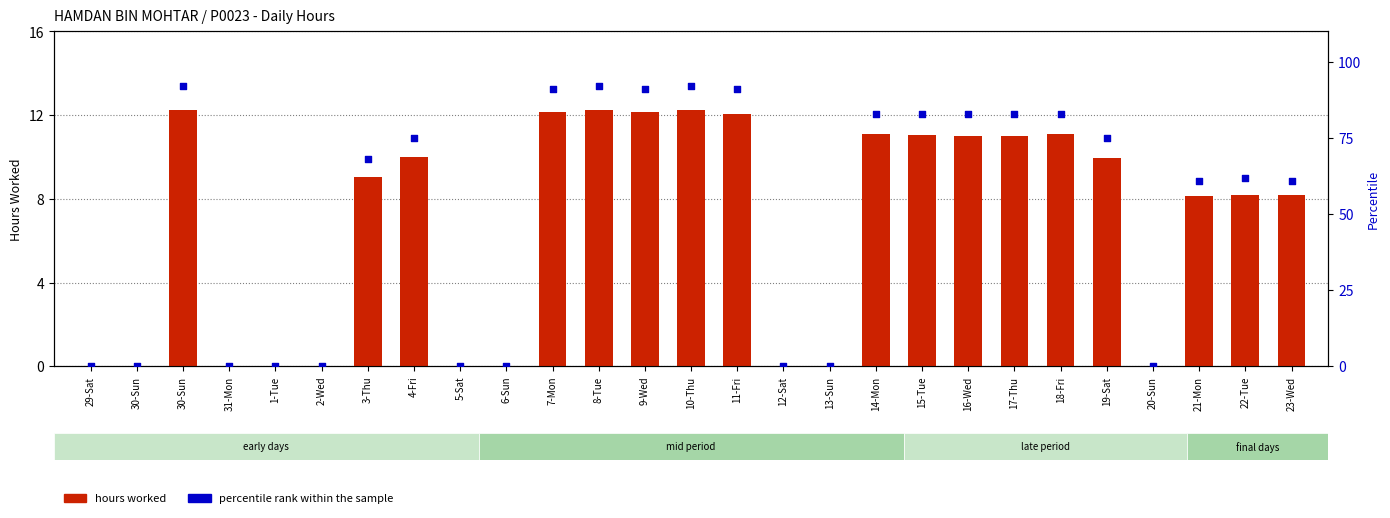

What is the total value across all series at 15-Tue?

94.0